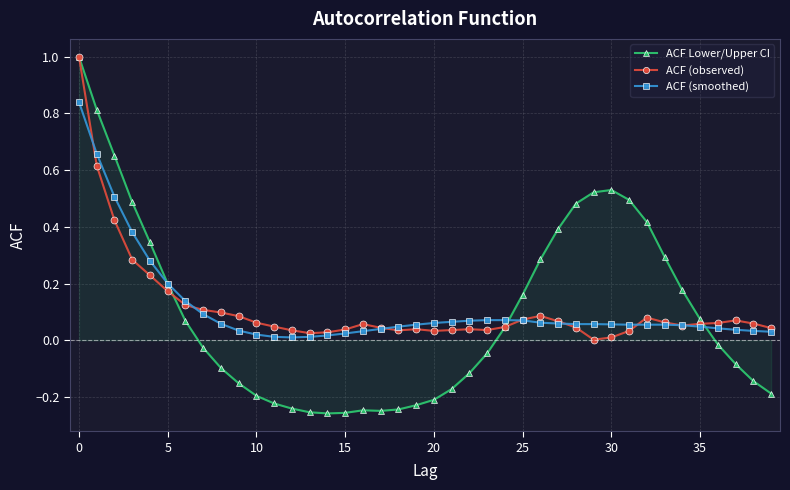

Which series has the largest range (max minus min)?

ACF Lower/Upper CI